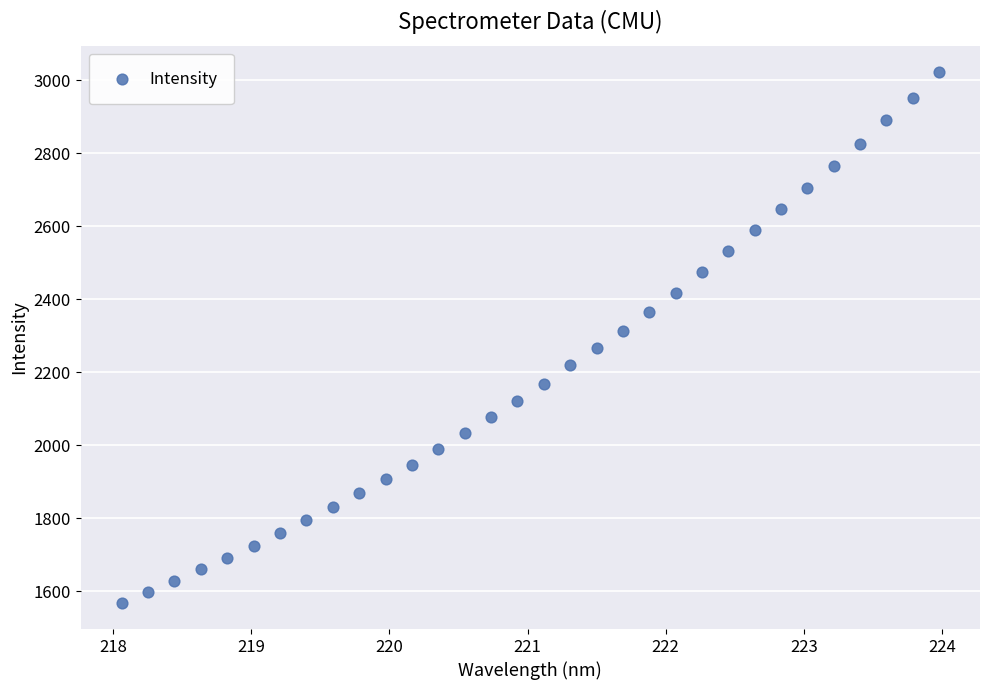

What is the range of Y values (max minus min)?

1453.5